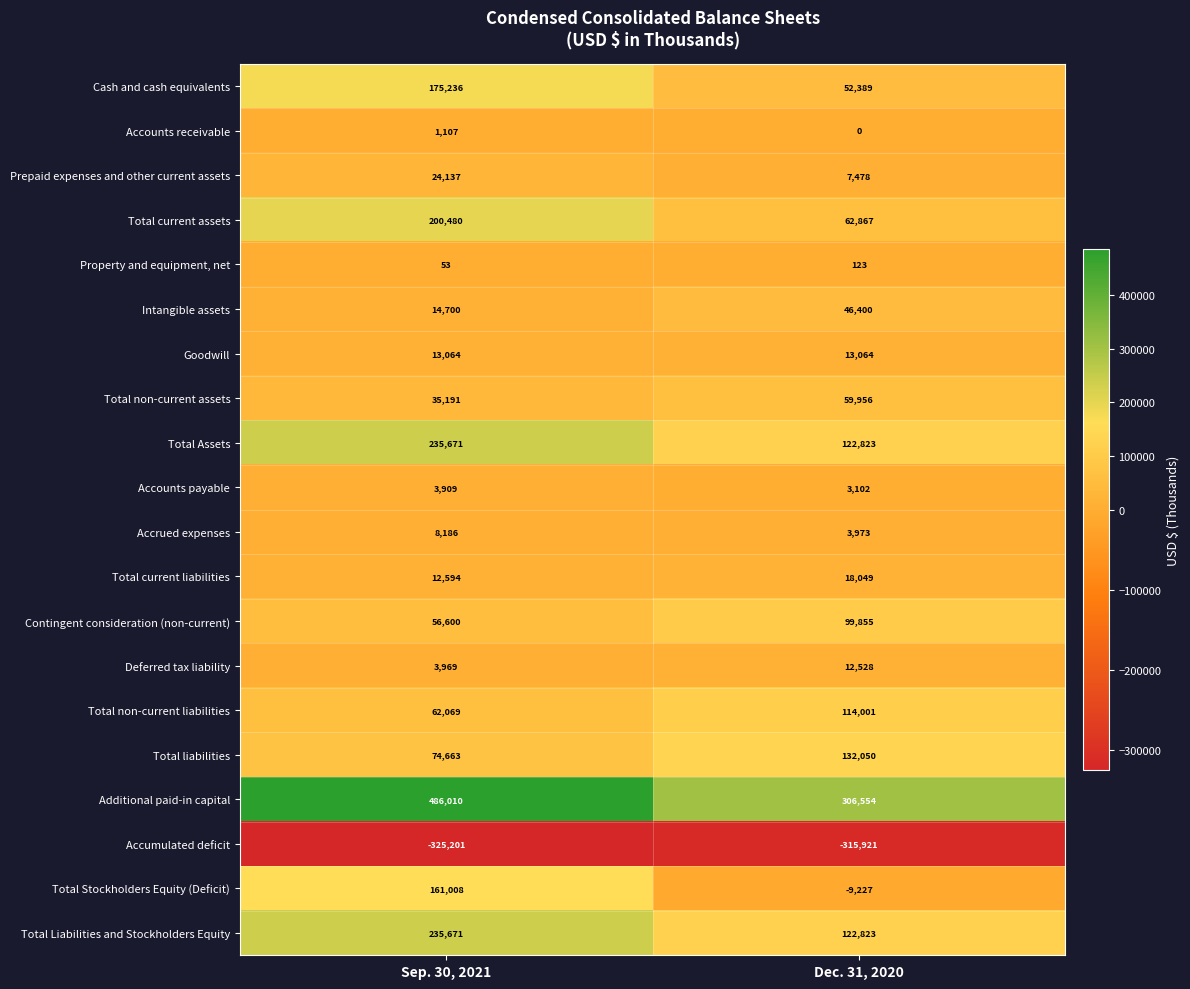

List the labels in order of Intangible assets value, smallest first.

Sep. 30, 2021, Dec. 31, 2020